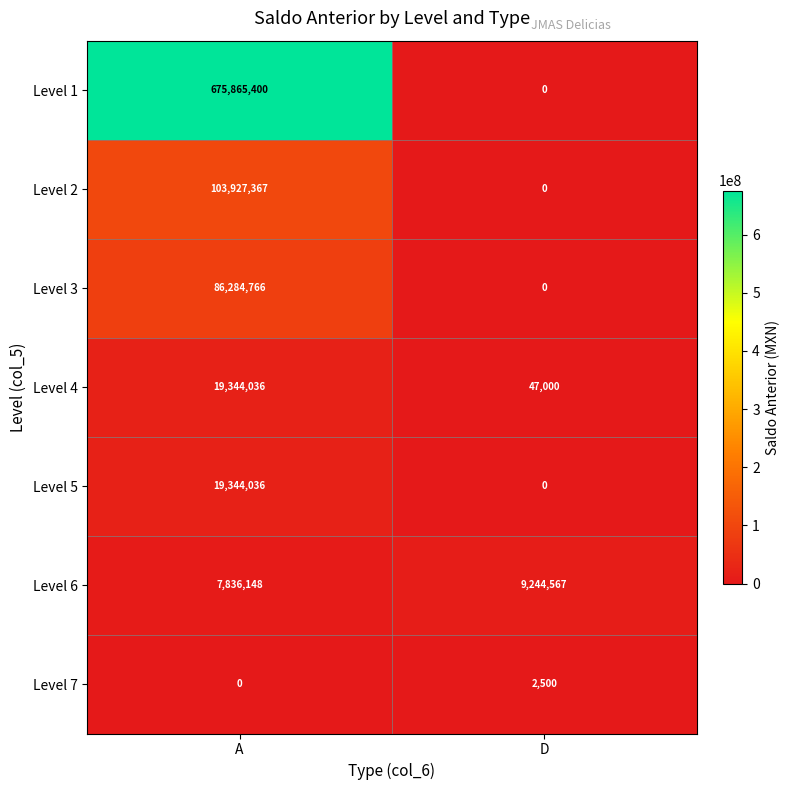

How many data points in Level 2 are less than 103927367?

1